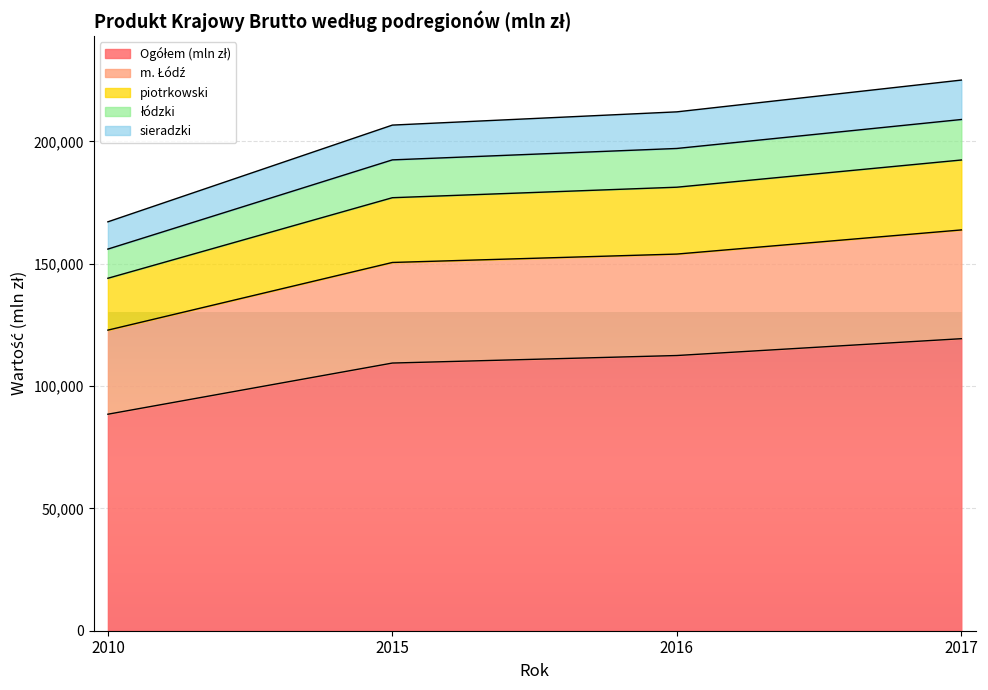

What is the total value across all series at 2017?

225048